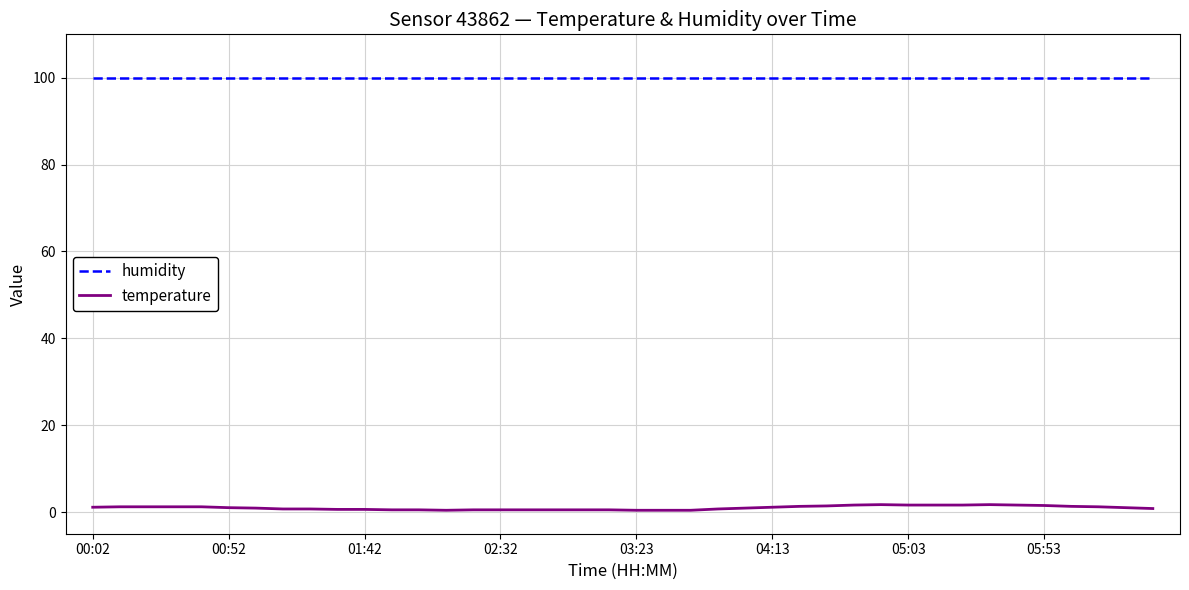

How many lines are shown in the chart?

2